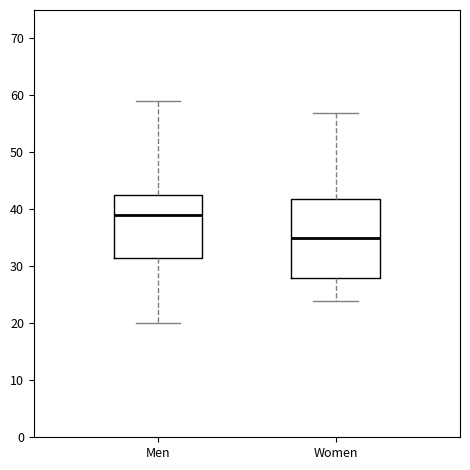

Reading left to right, read every box against the y-axis: the position of its median line, the range the box covers, and the ends of its whiskers. The values are not printed on the chart, so give them approximately, as read against the axis.

Men: median 39, box 32 to 43, whiskers 20 to 59
Women: median 35, box 28 to 42, whiskers 24 to 57